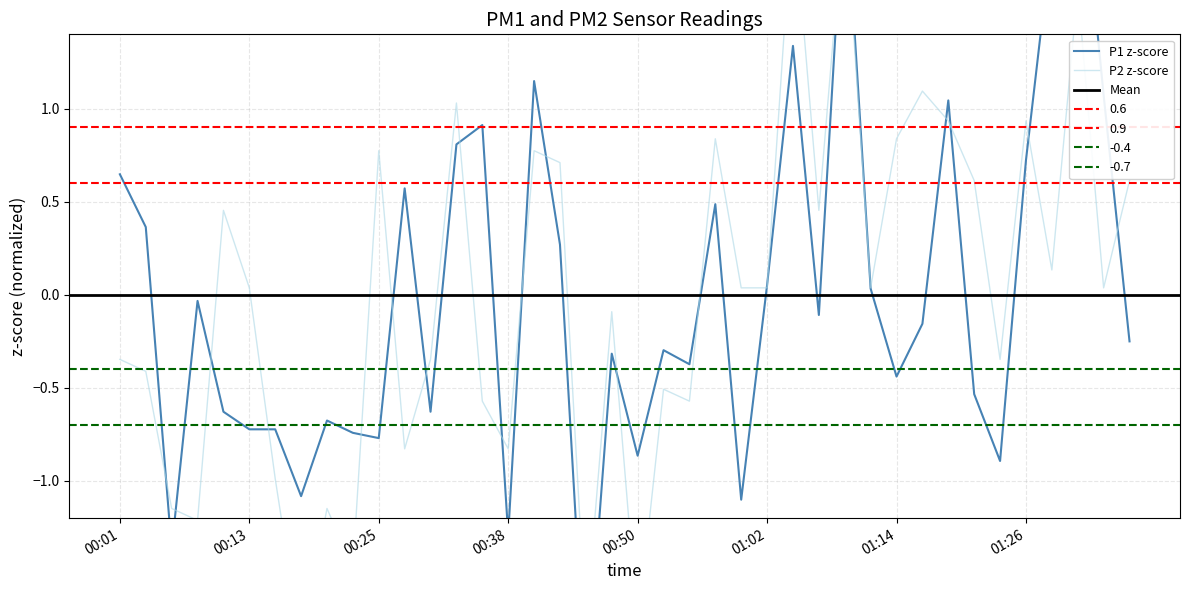

Rank the series at 00:38 from lowest to highest value.

P1, P2